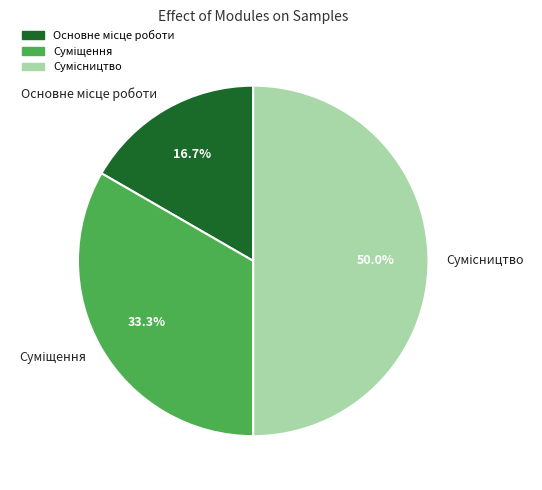

Is it true that Суміщення is 24% of the pie?

False